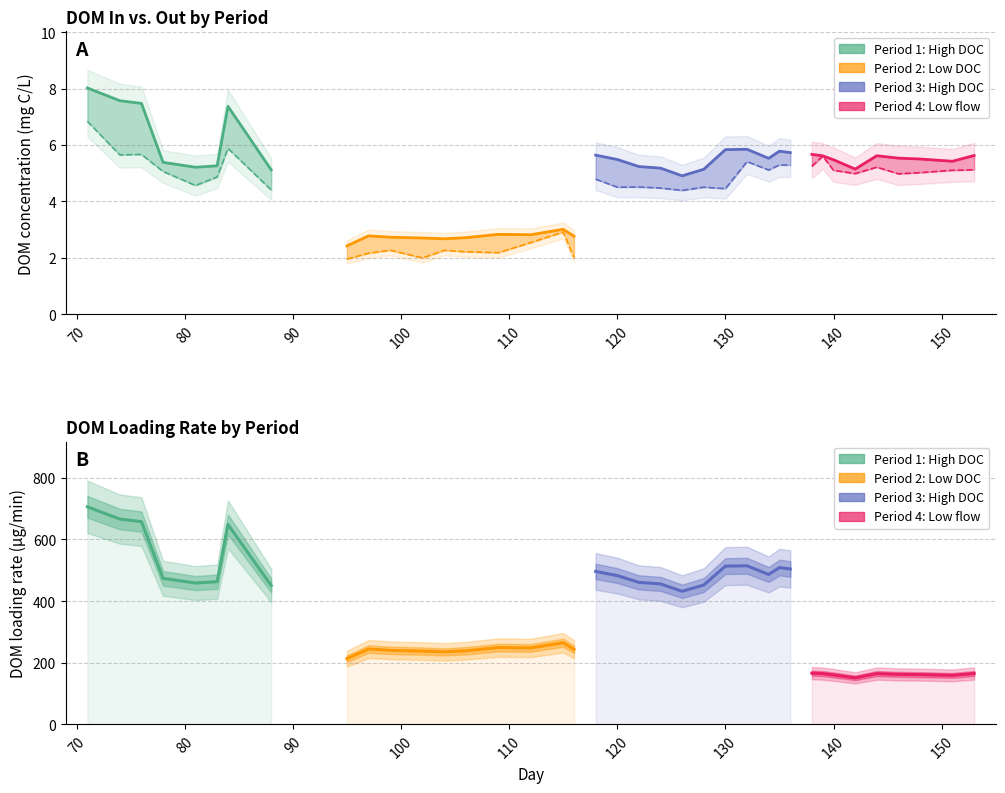

What is the value of the DOM out (mg C/L) point at the 19th from the left?

4.8